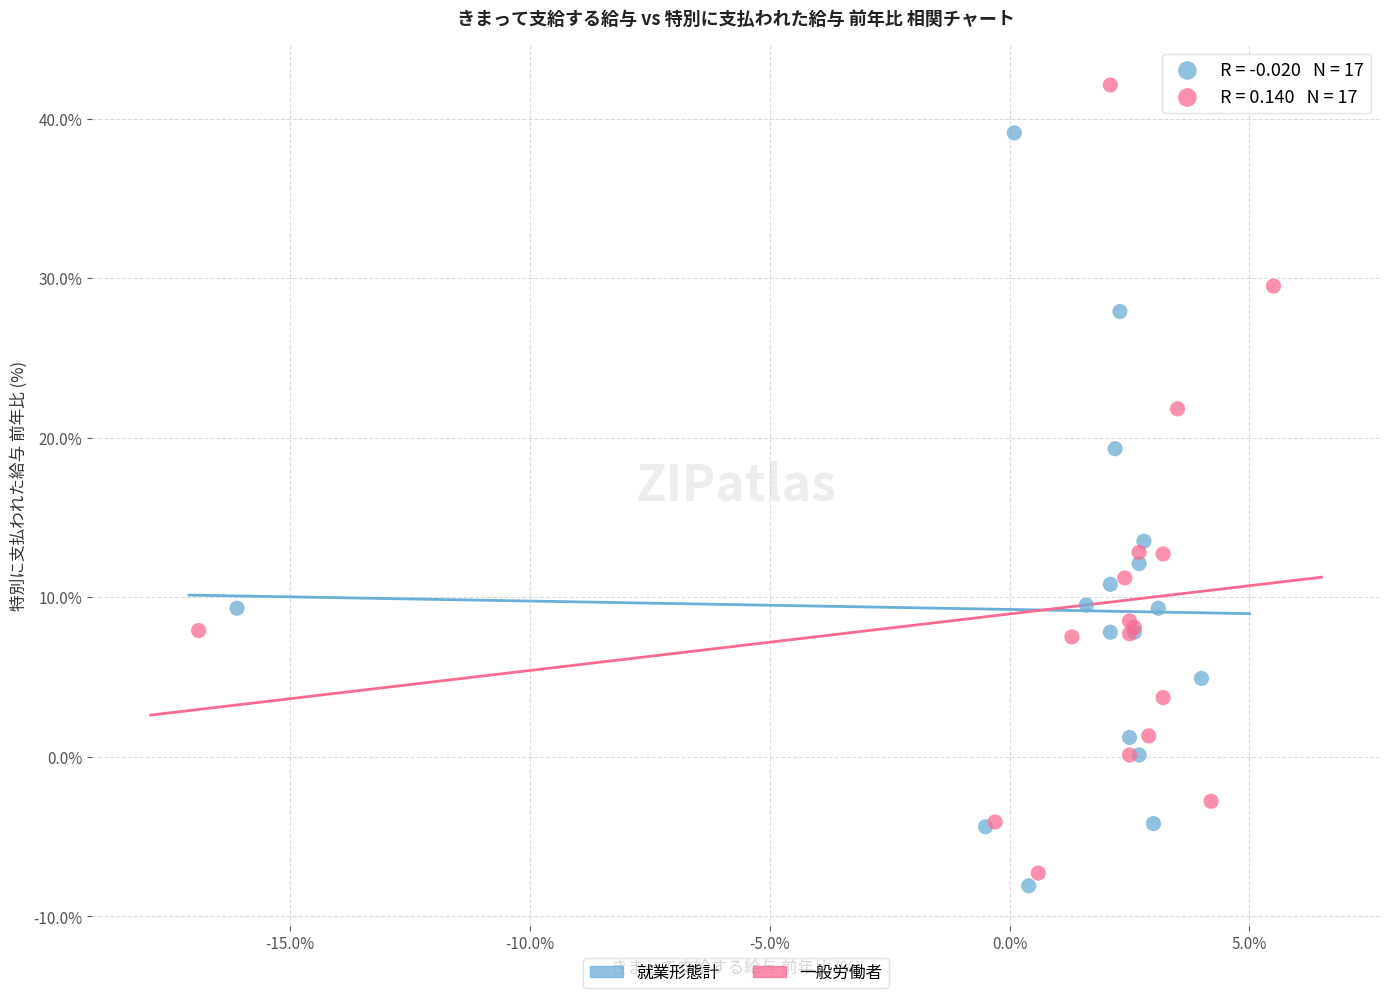

Which series contains the highest Y value?

一般労働者